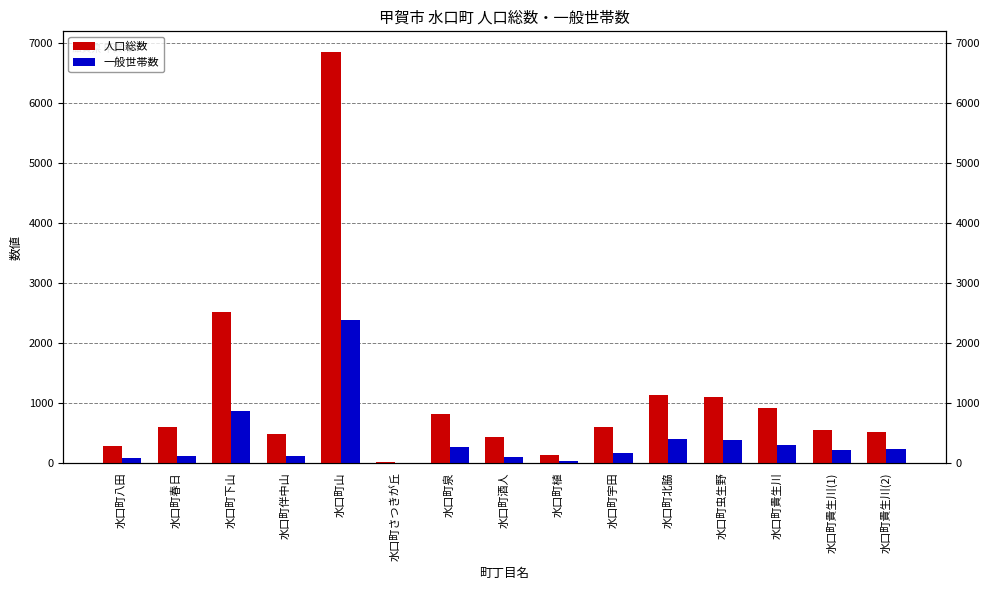

What is the value of the 人口総数 bar at the 4th from the left?

477